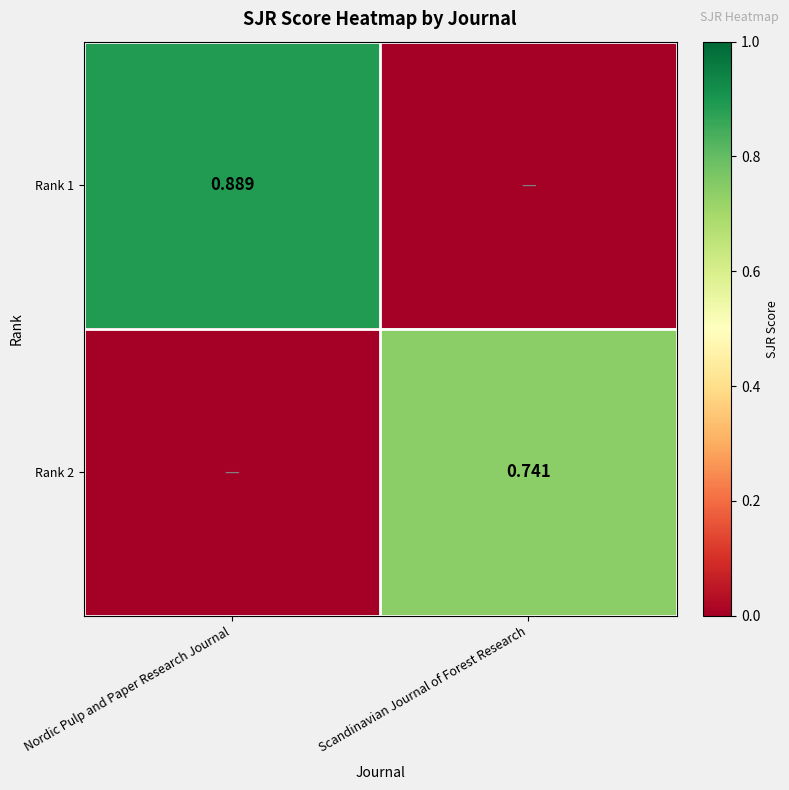

Is the value of Rank 2 at Scandinavian Journal of Forest Research greater than the value of Rank 1 at Nordic Pulp and Paper Research Journal?

No